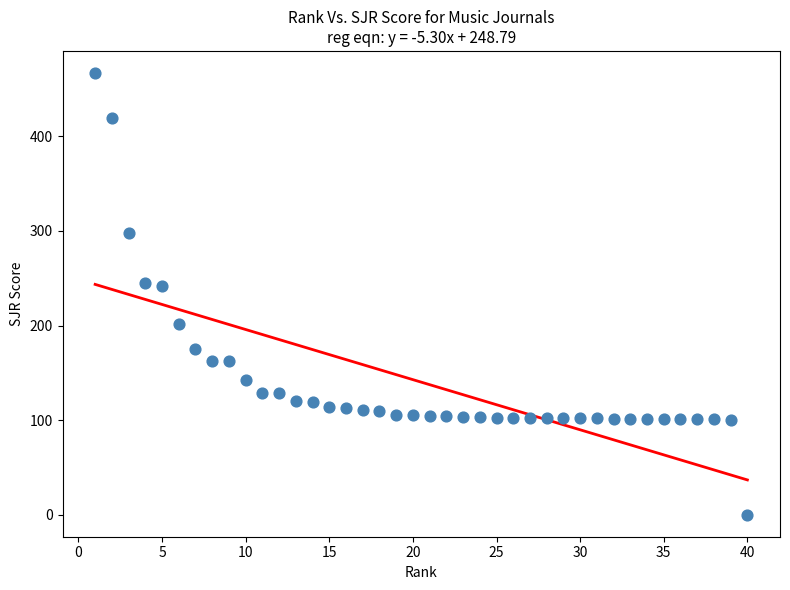

What is the range of Y values (max minus min)?

467